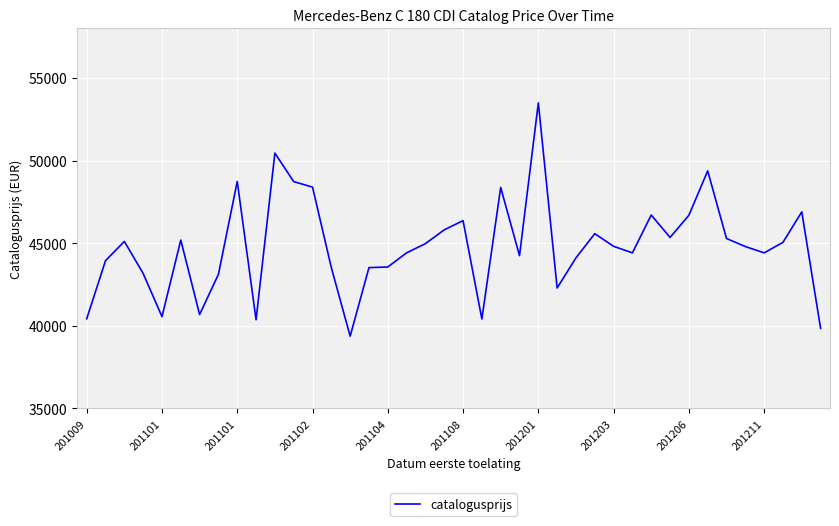

What is the greatest value displayed?

53491